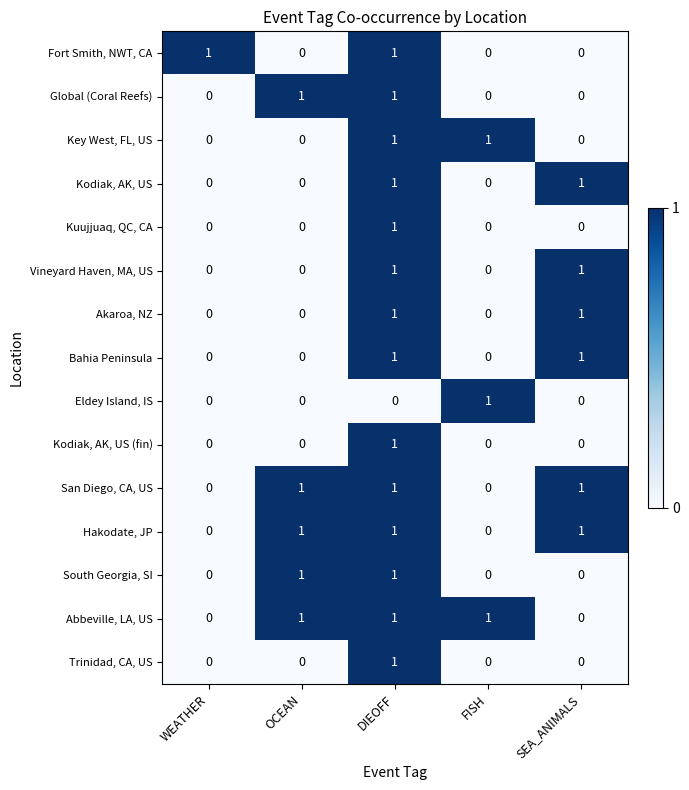

The Eldey Island, IS series shows 0 at OCEAN. True or false?

True